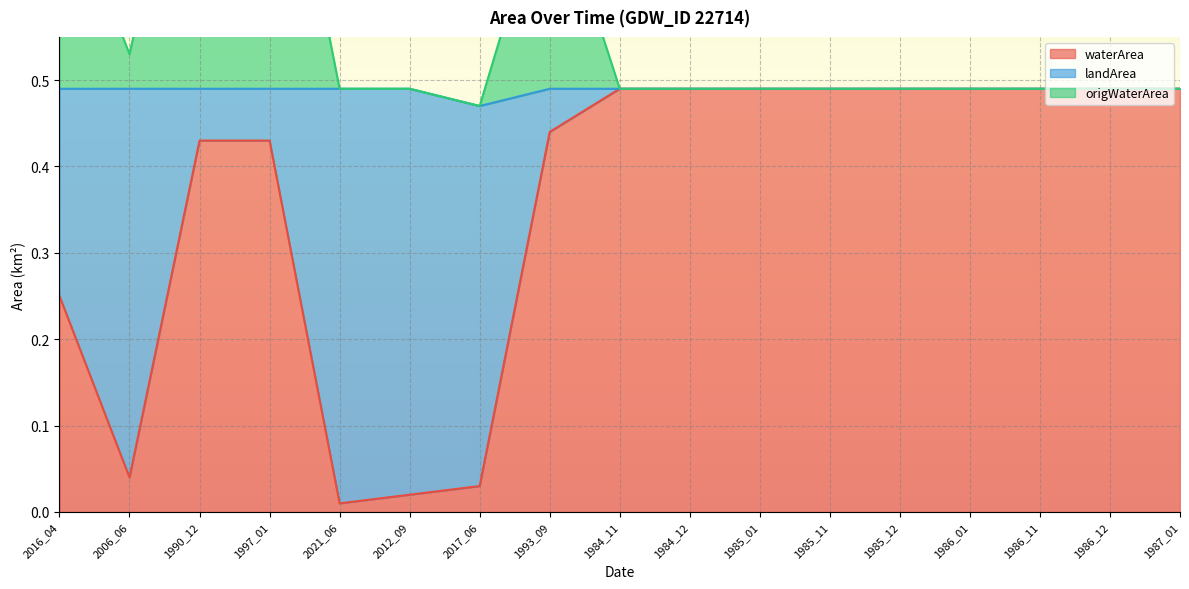

What is the total value across all series at 2017_06?

0.5